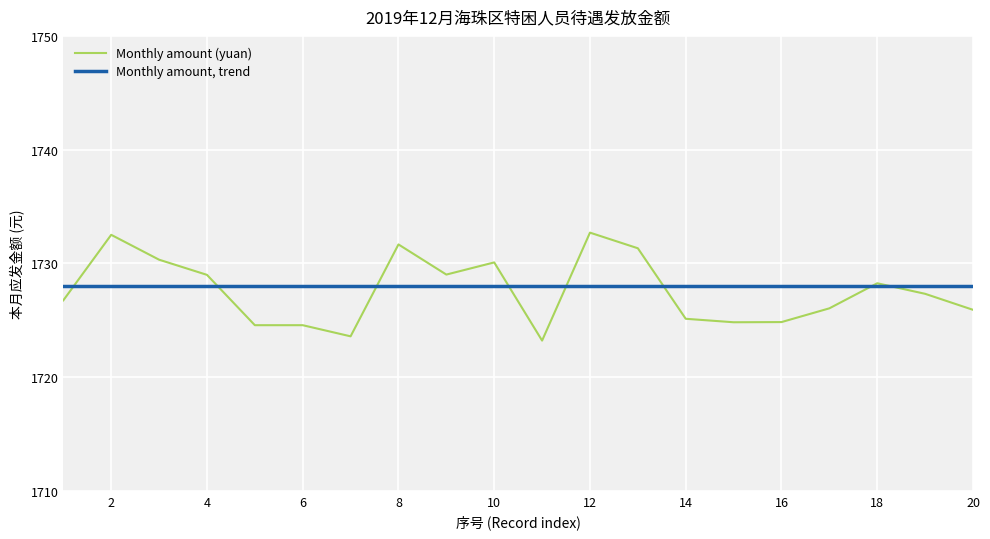

Which series has the largest range (max minus min)?

Monthly amount (yuan)